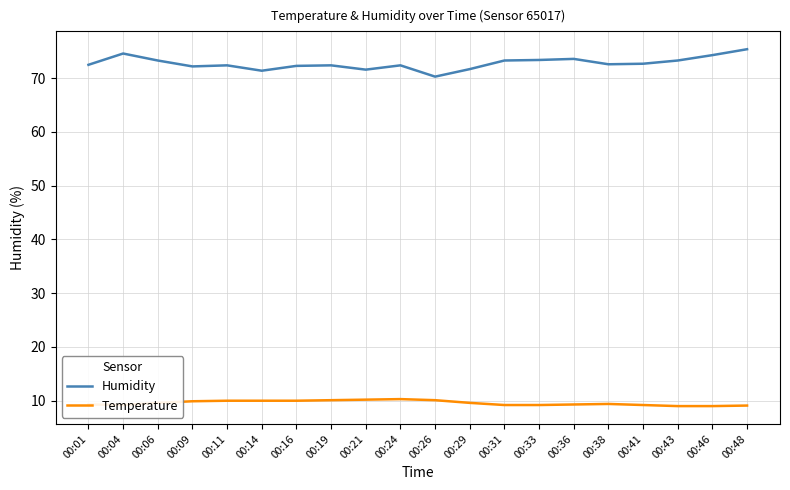

Which series has the largest total across all categories?

Humidity